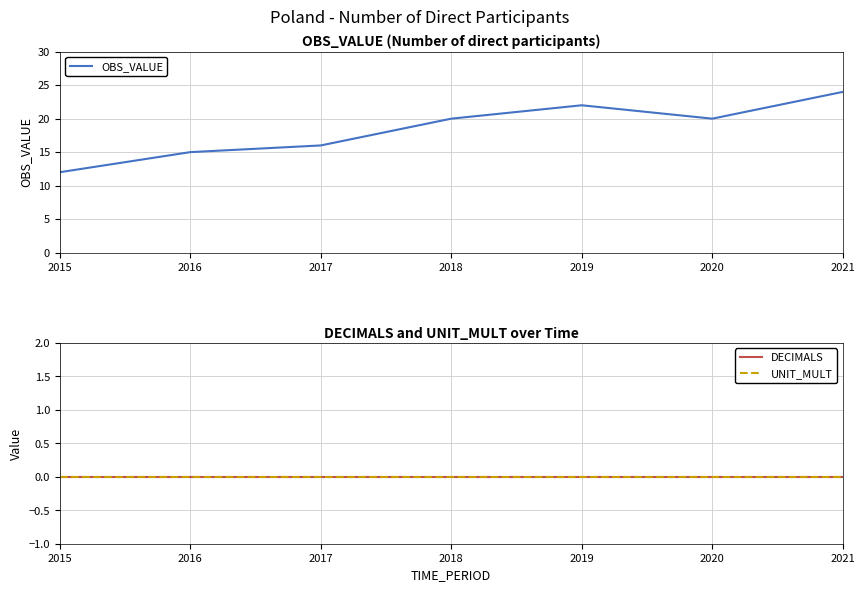

At which label is UNIT_MULT closest to 0?

2015